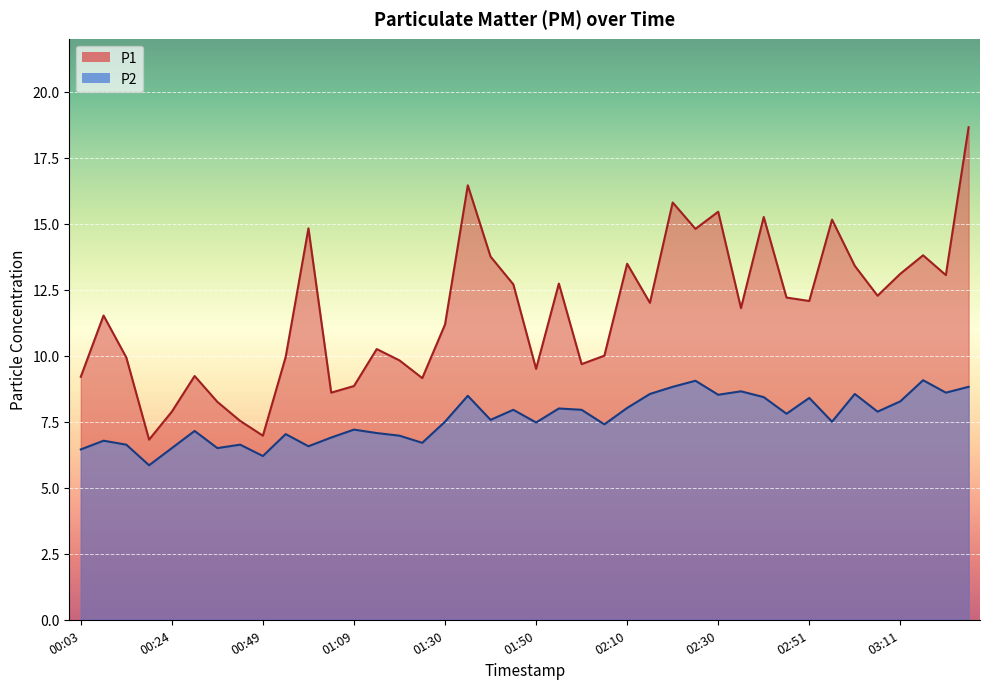

What is the maximum value for P2?

9.1